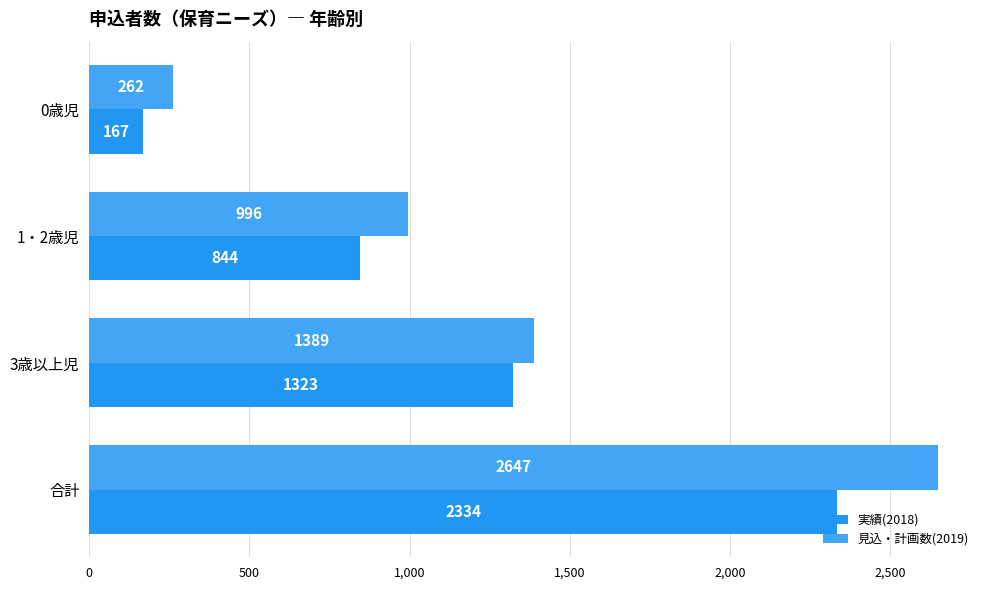

What are all the series names shown in the legend?

実績(2018), 見込・計画数(2019)